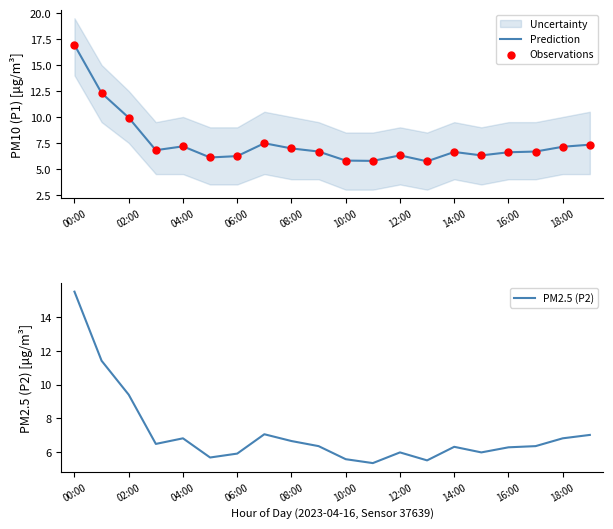

The value of Prediction at 04:00 is 7.2. True or false?

True